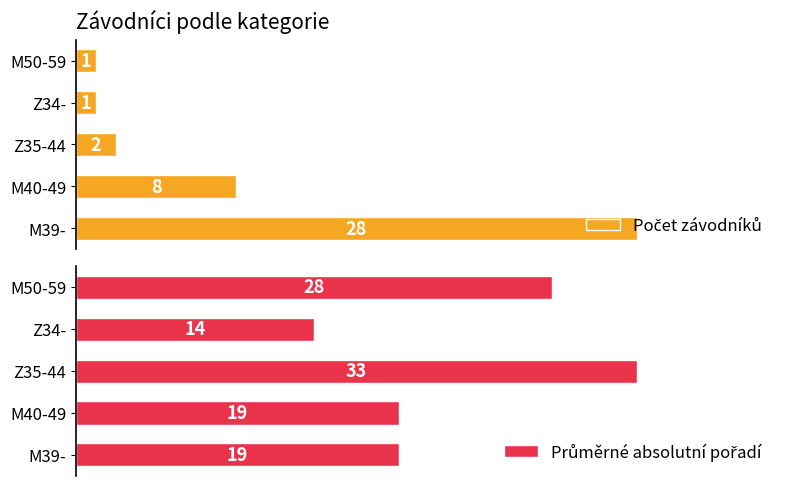

Does the chart contain stacked bars?

No